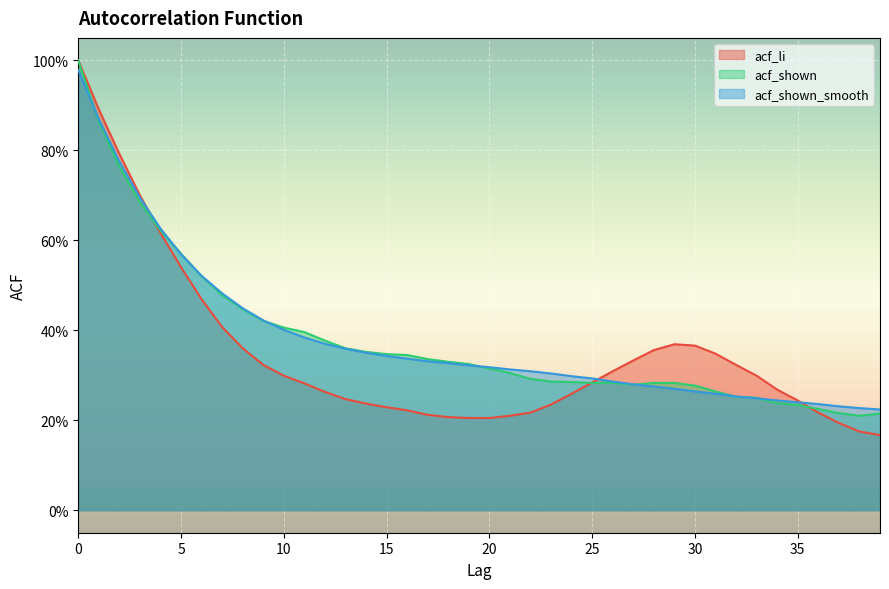

What are all the series names shown in the legend?

acf_li, acf_shown, acf_shown_smooth